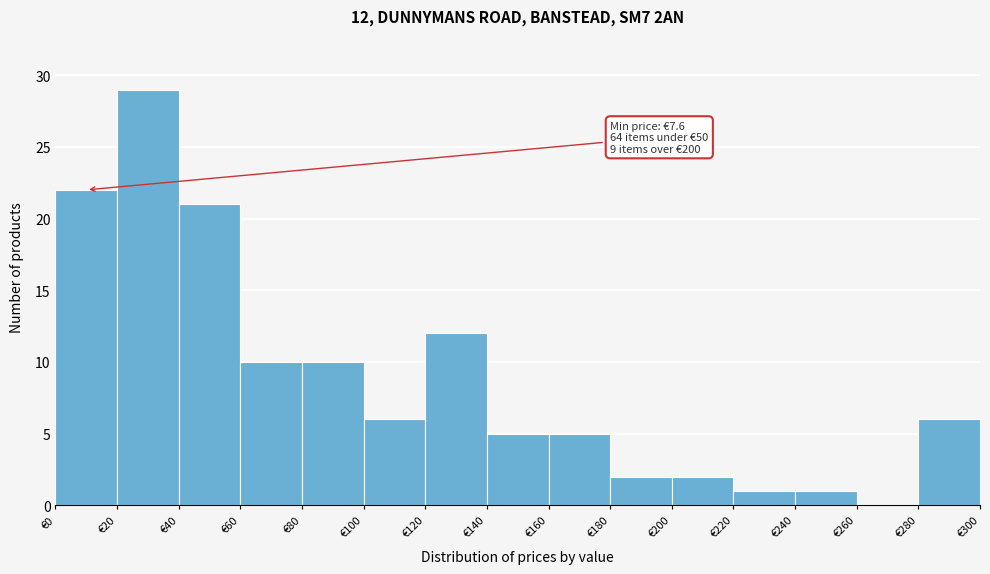

Which range on the x-axis has the tallest bar?

20 to 40